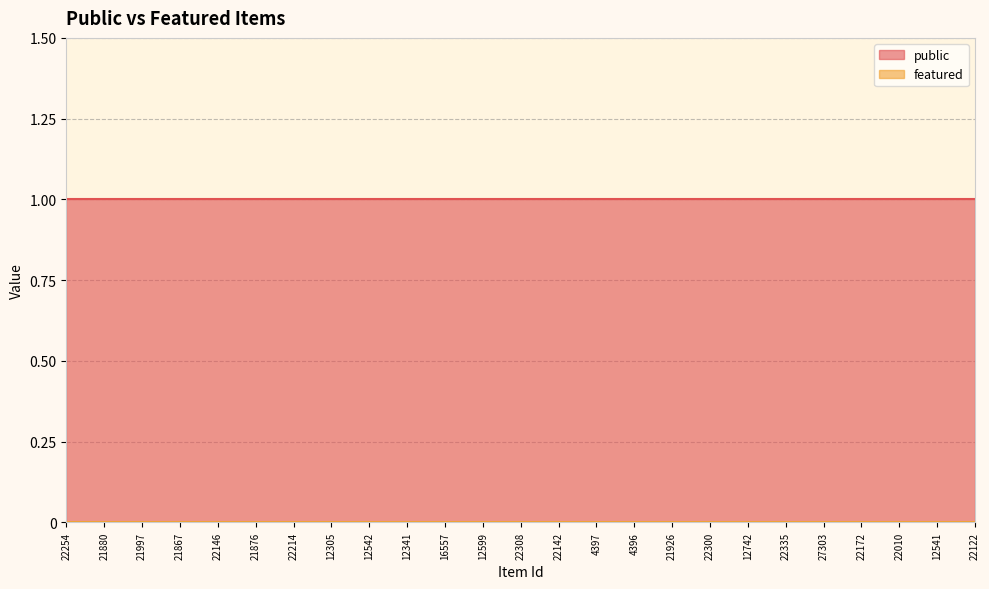

At which label does public reach its minimum?

22254